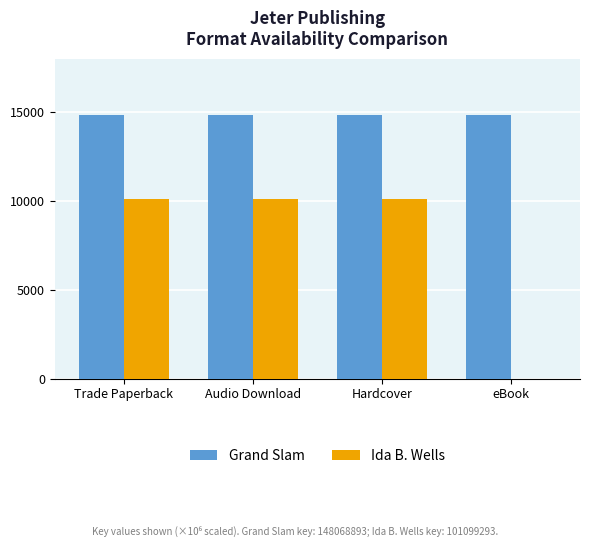

What is the label of the 1st bar from the right?

eBook